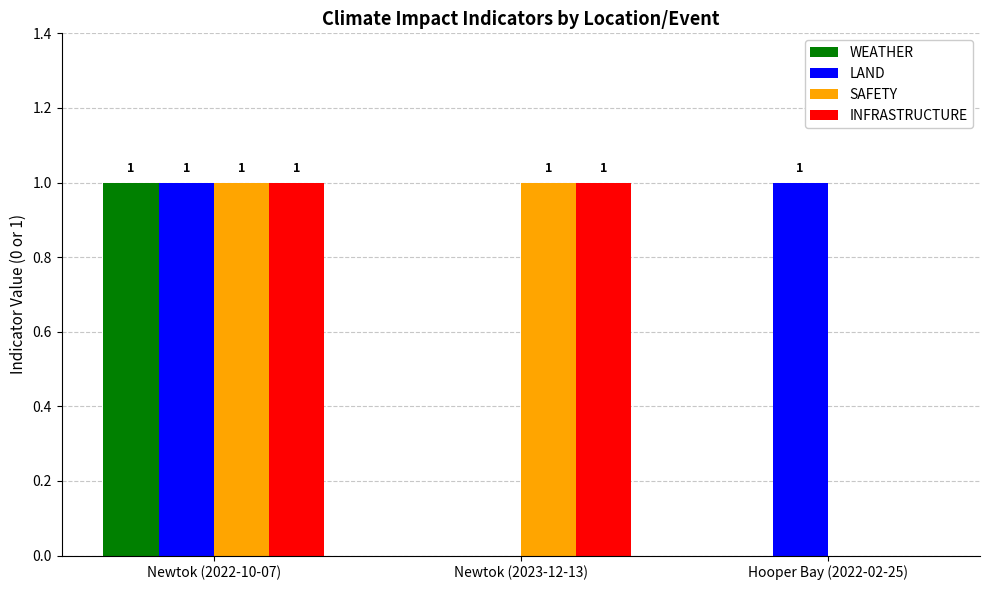

Is it true that WEATHER equals 0 at Hooper Bay (2022-02-25)?

True